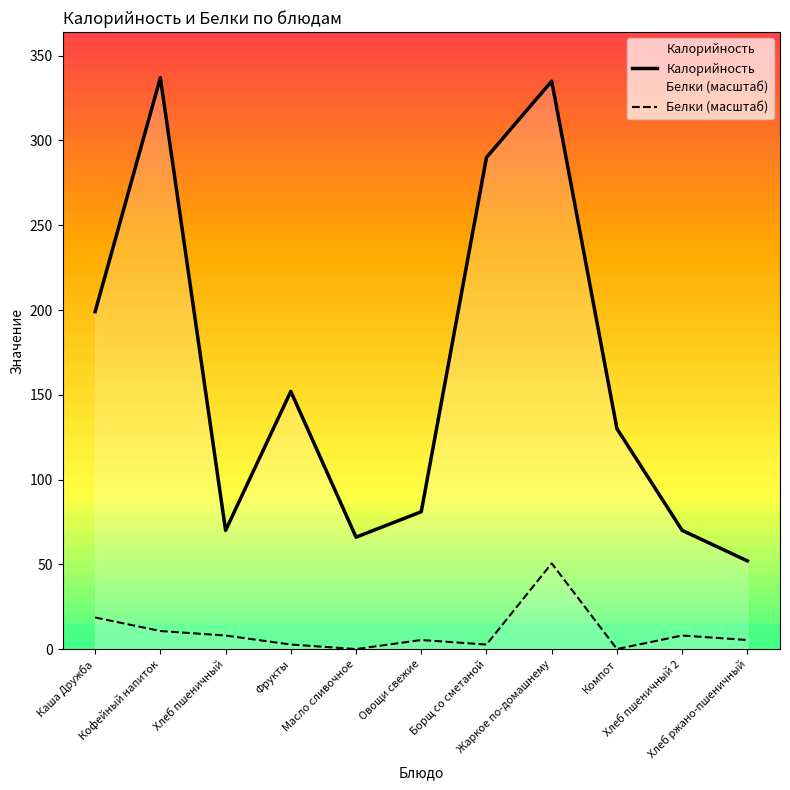

Which series has the largest range (max minus min)?

Калорийность